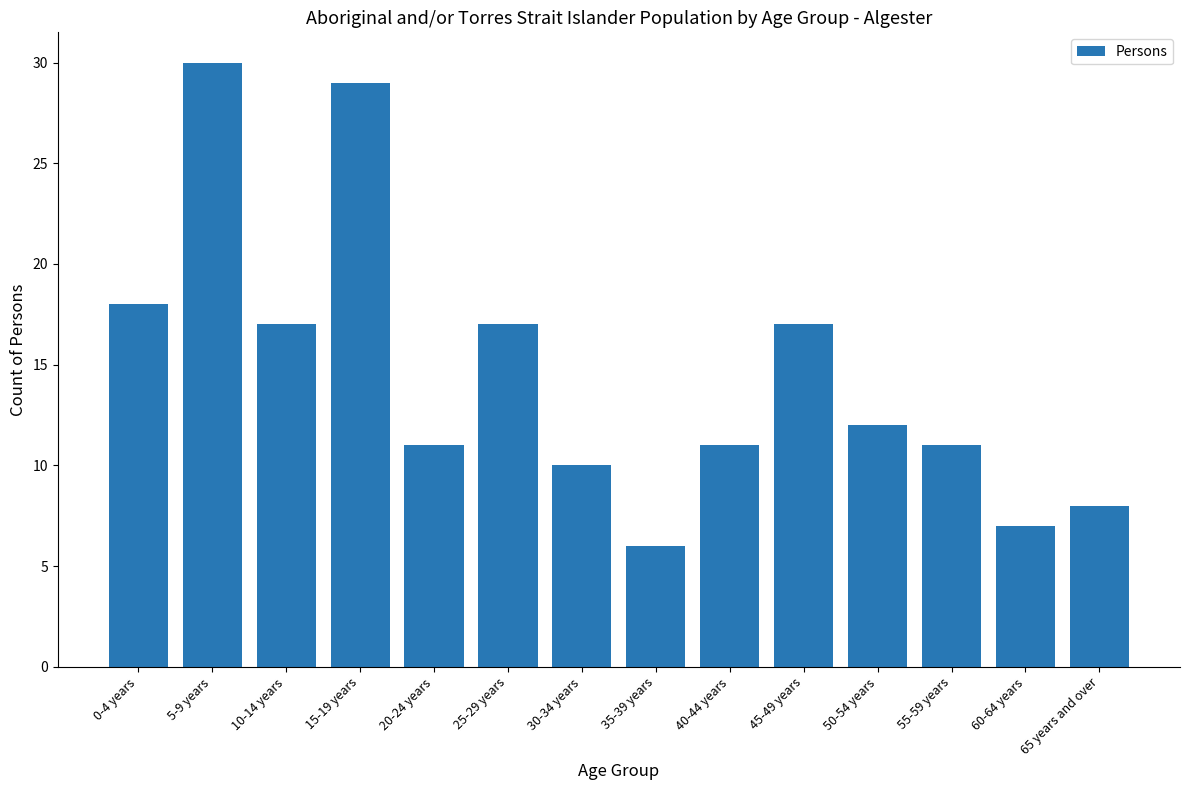

Approximately how many times larger is the value at 55-59 years compared to 0-4 years?

0.6